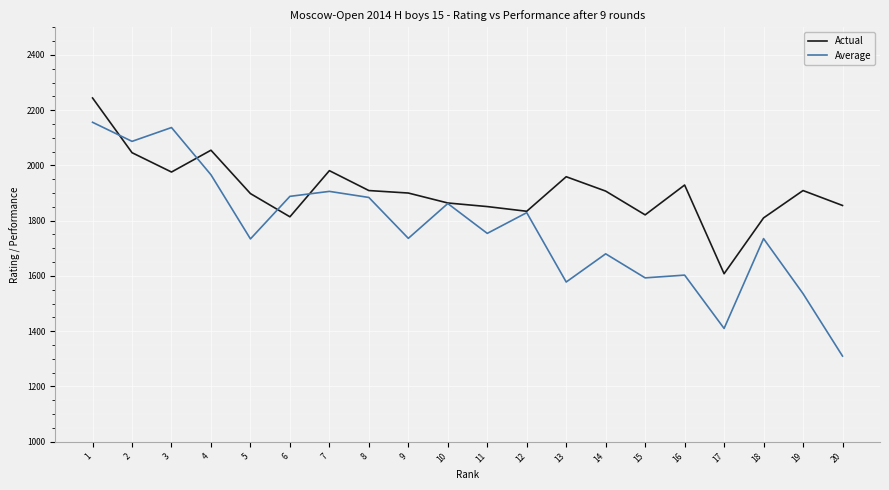

What is the maximum value shown in the chart?

2244